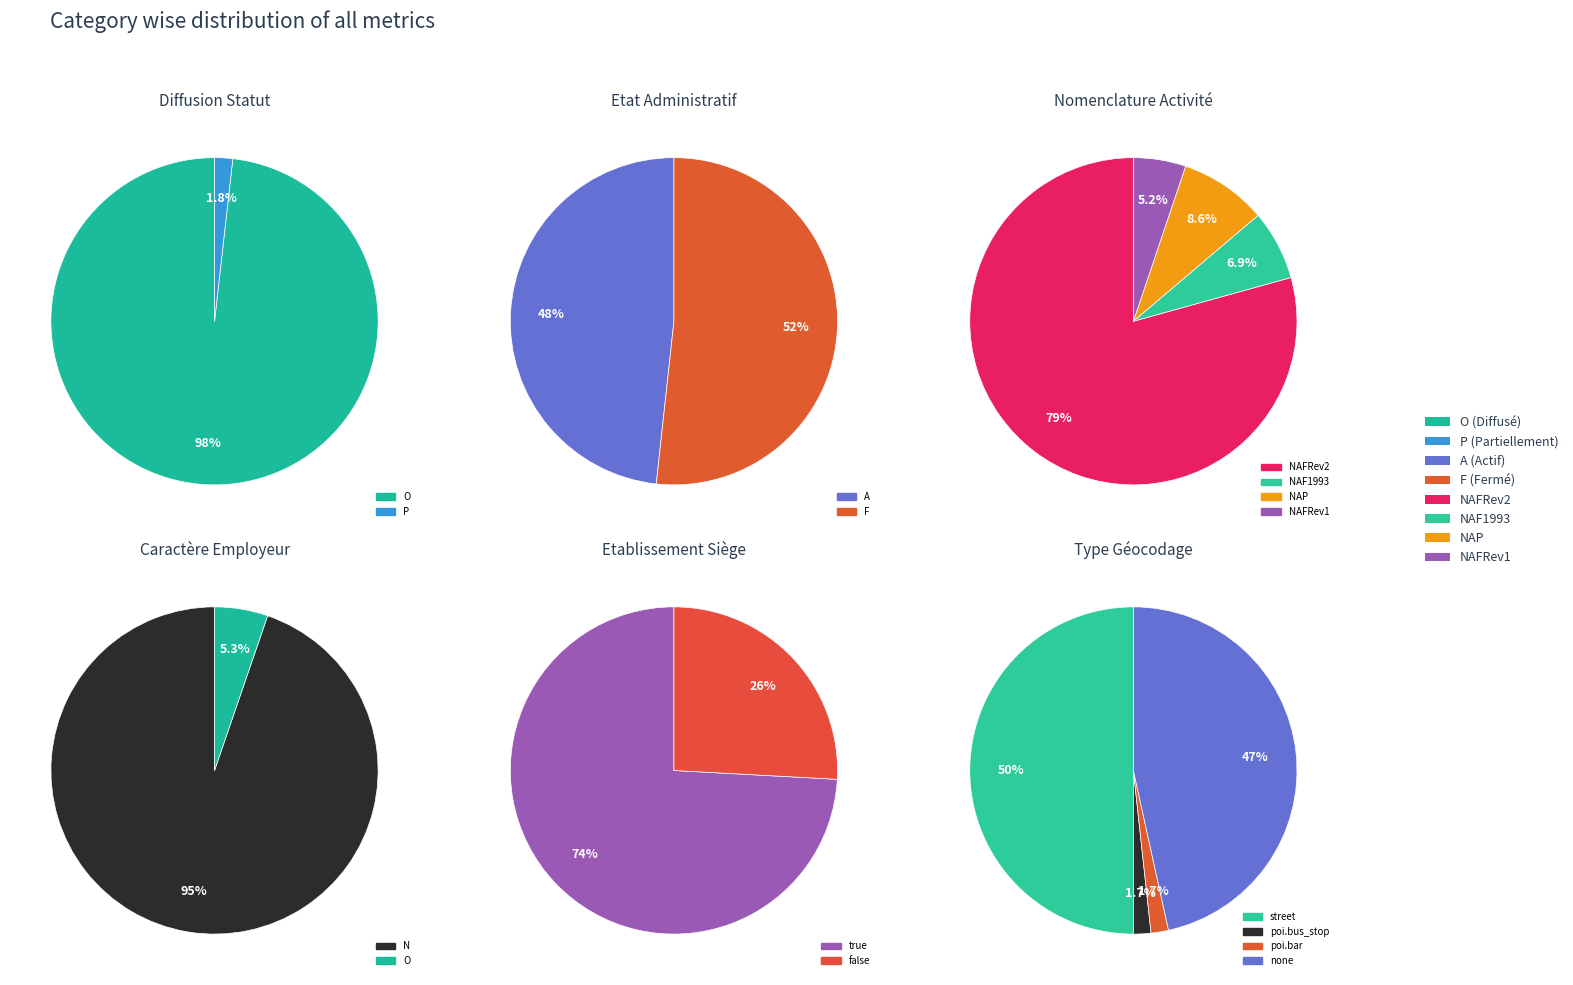

Is it true that P is 2% of the pie?

True